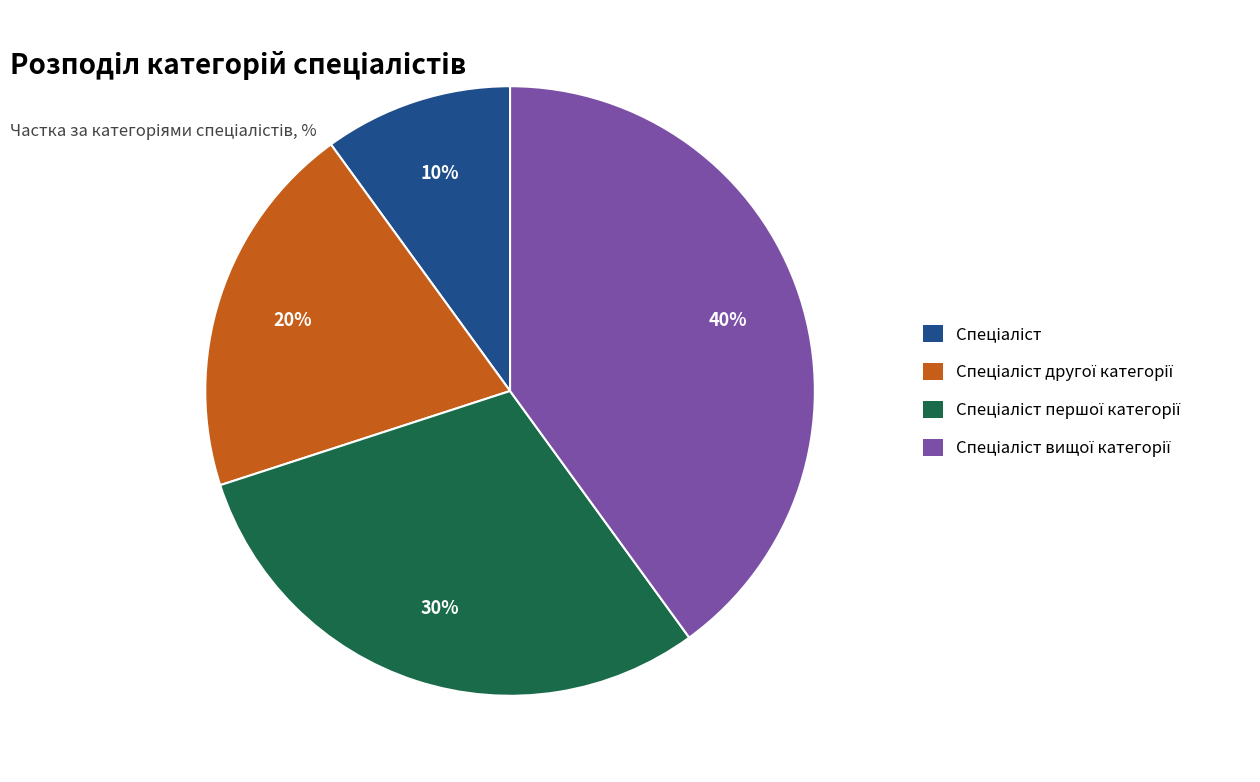

To the nearest percent, what is the difference between the largest and smallest slice percentages?

30%